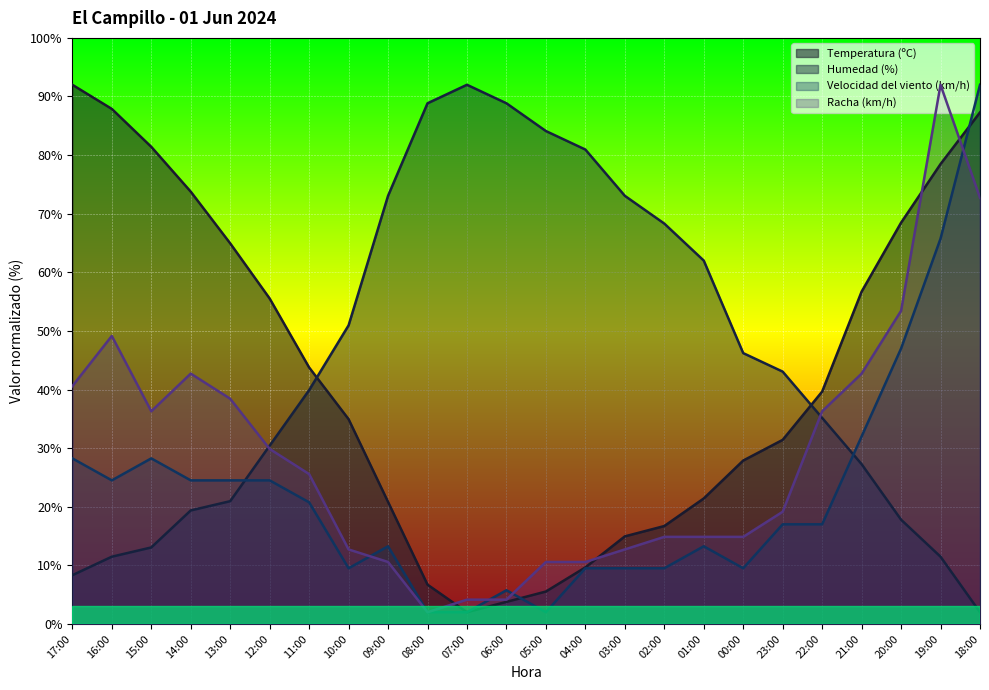

True or false: Racha (km/h) has more than 2 interior local peaks.

True